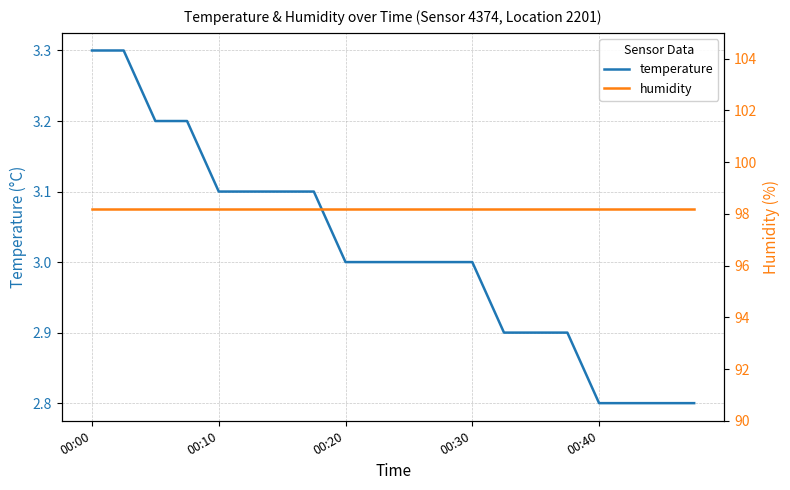

True or false: humidity has more than 1 points higher than both neighbors.

False